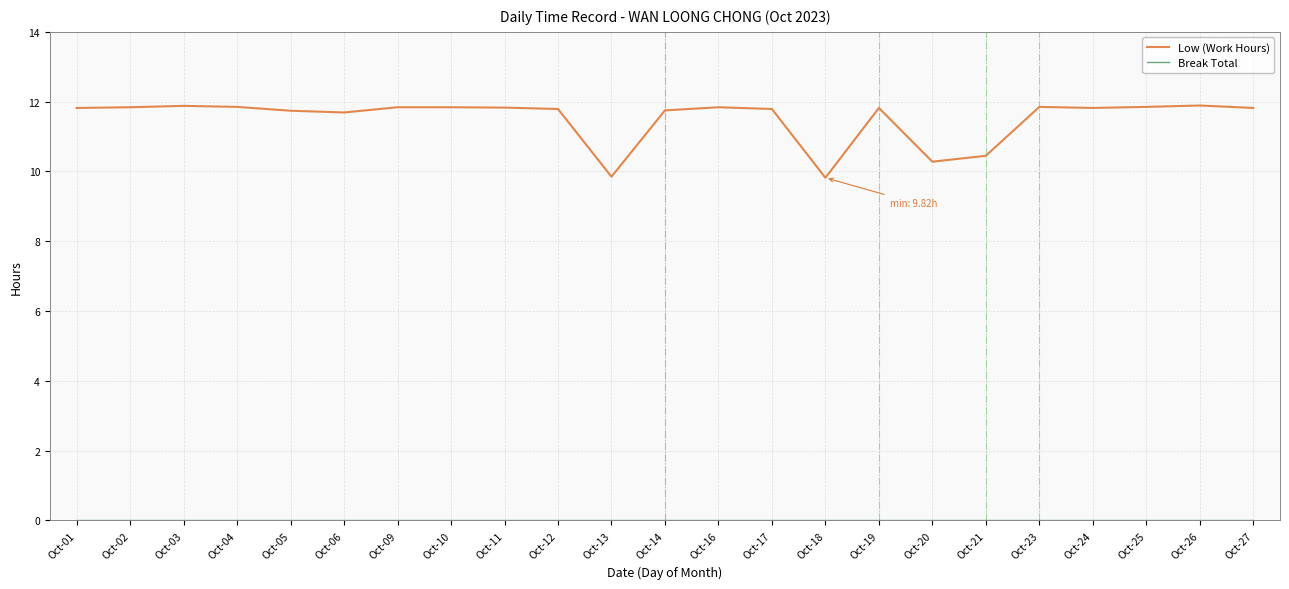

Which series has the largest total across all categories?

Low (Work Hours)